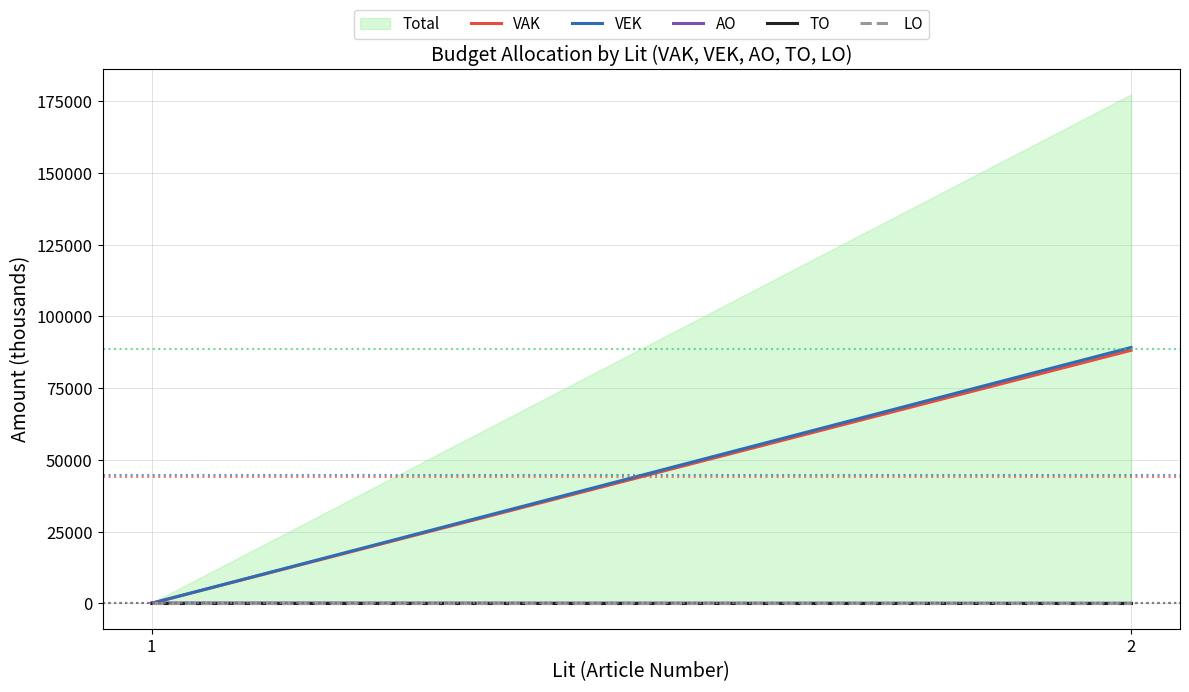

Is it true that TO equals 0 at 2?

True